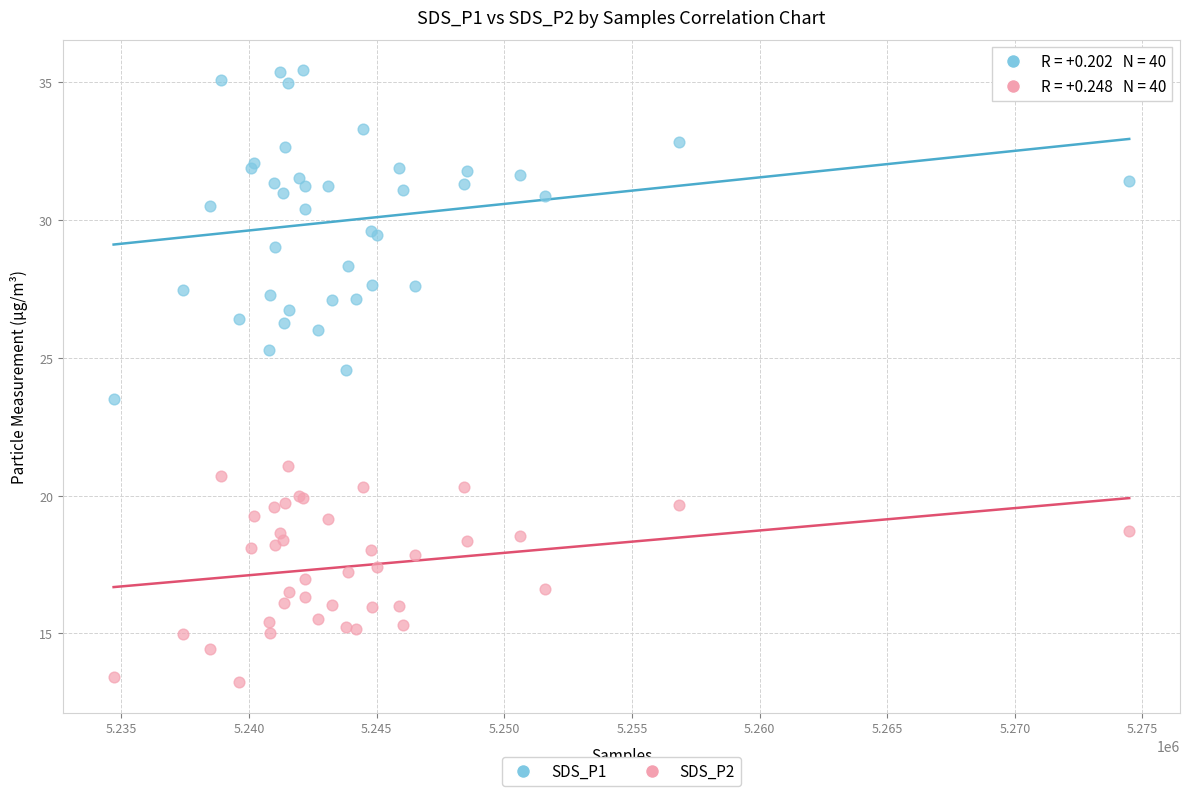

Which series has the widest spread of Y values?

SDS_P1